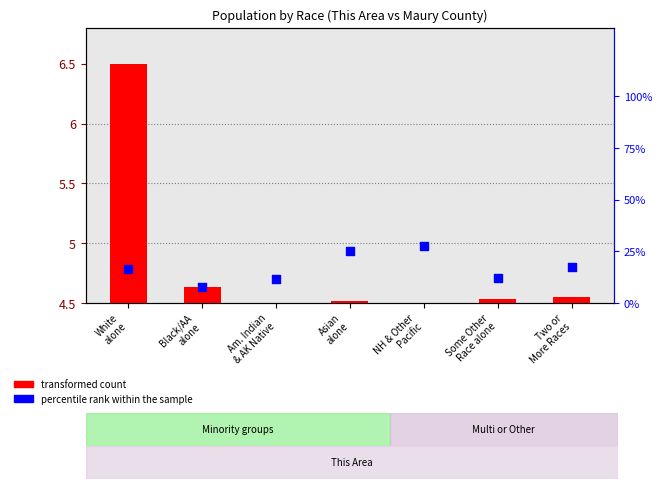

At which category is the sum across all series the highest?

NH & Other
Pacific